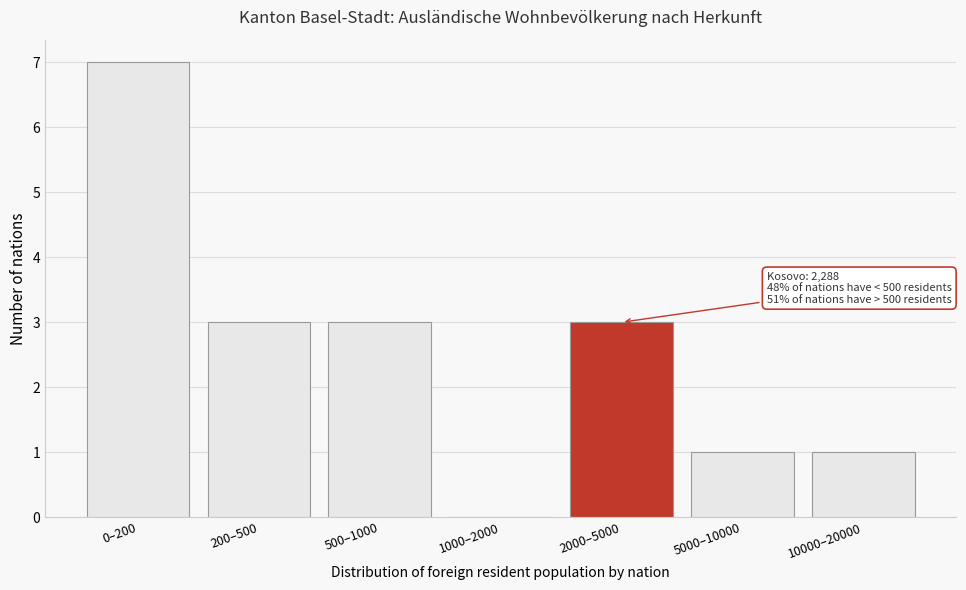

Reading right to left, transcribe all the data shown in this chart.

10000–20000=1	5000–10000=1	2000–5000=3	1000–2000=0	500–1000=3	200–500=3	0–200=7